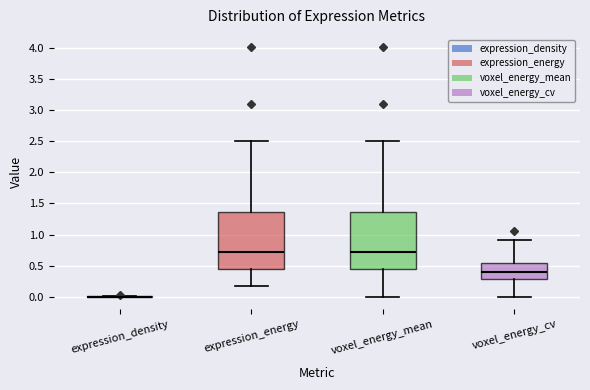

Reading left to right, transcribe this box plot: for each box, give where its median line is, the range the box spans, and where its two whiskers end, as read against the y-axis. The values are not printed on the chart, so give them approximately, as read against the axis.

expression_density: box collapsed to a line at 0.00, whiskers 0.00 to 0.00
expression_energy: median 0.70, box 0.45 to 1.35, whiskers 0.20 to 2.50
voxel_energy_mean: median 0.70, box 0.45 to 1.35, whiskers 0.00 to 2.50
voxel_energy_cv: median 0.40, box 0.30 to 0.55, whiskers 0.00 to 0.90